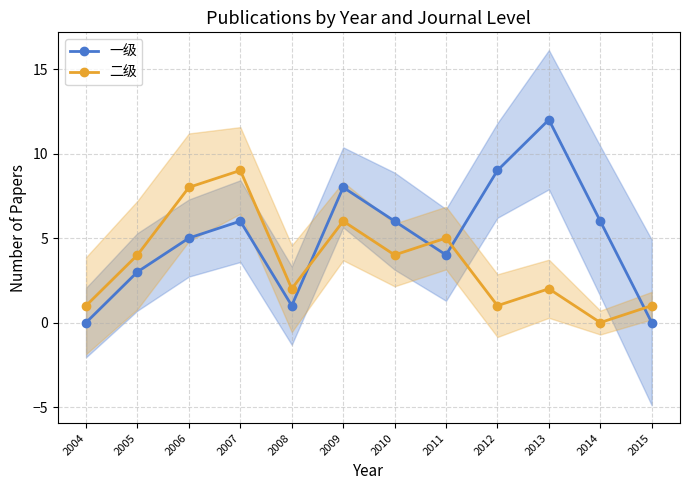

How many intersections are there between 一级 and 二级?

4